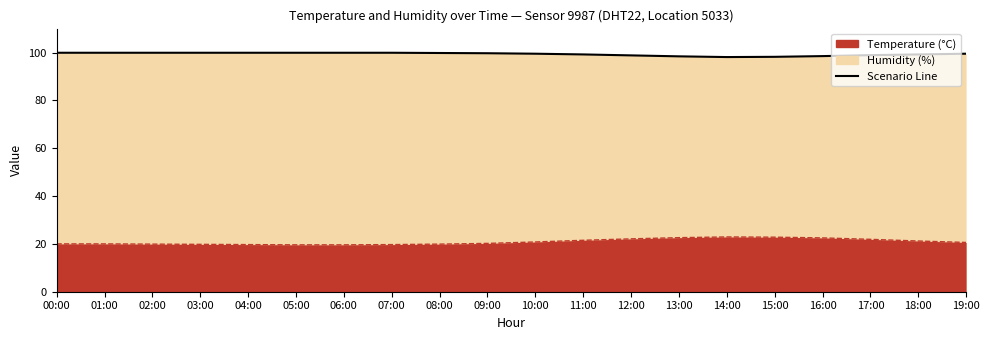

Count the number of categories in the chart.

20